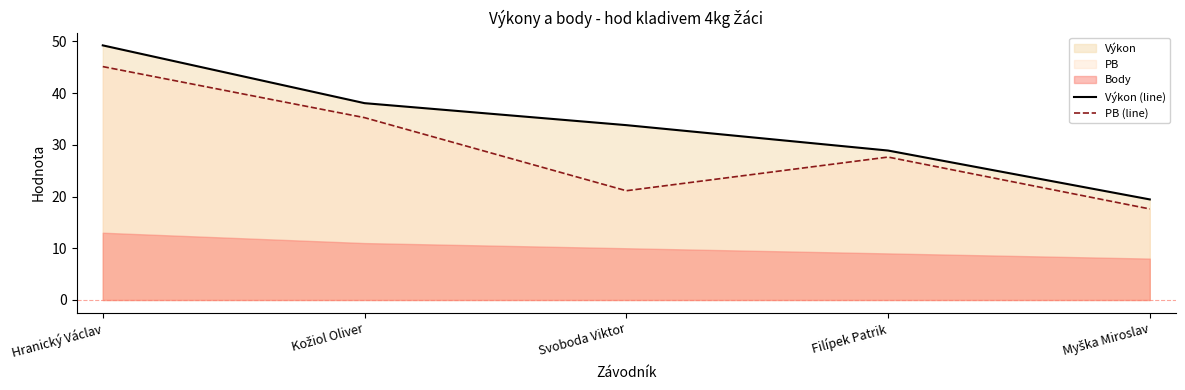

What is the difference between the maximum and minimum values in the PB (line) series?

27.5